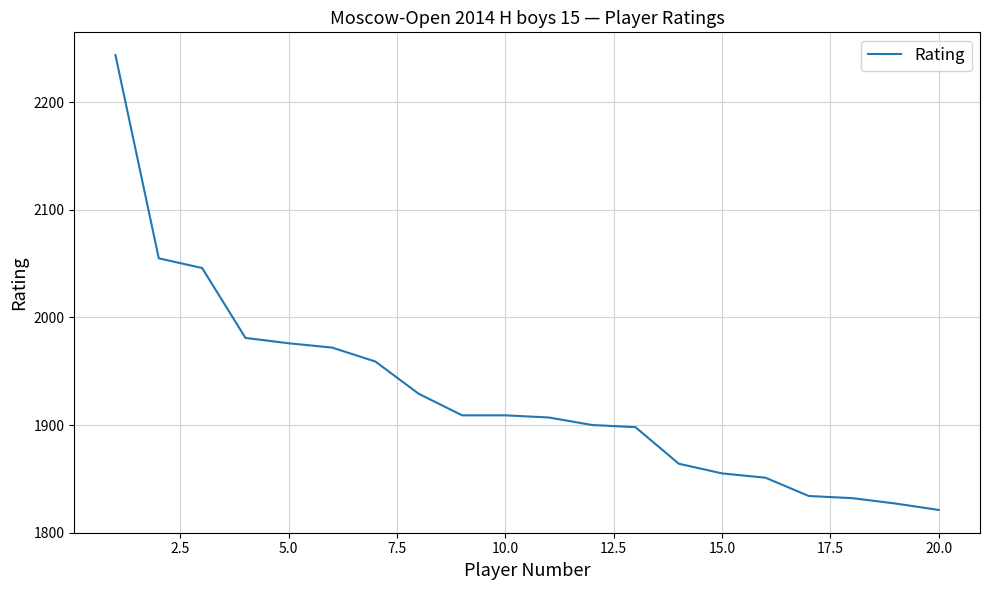

What is the difference between the maximum and minimum values?

423